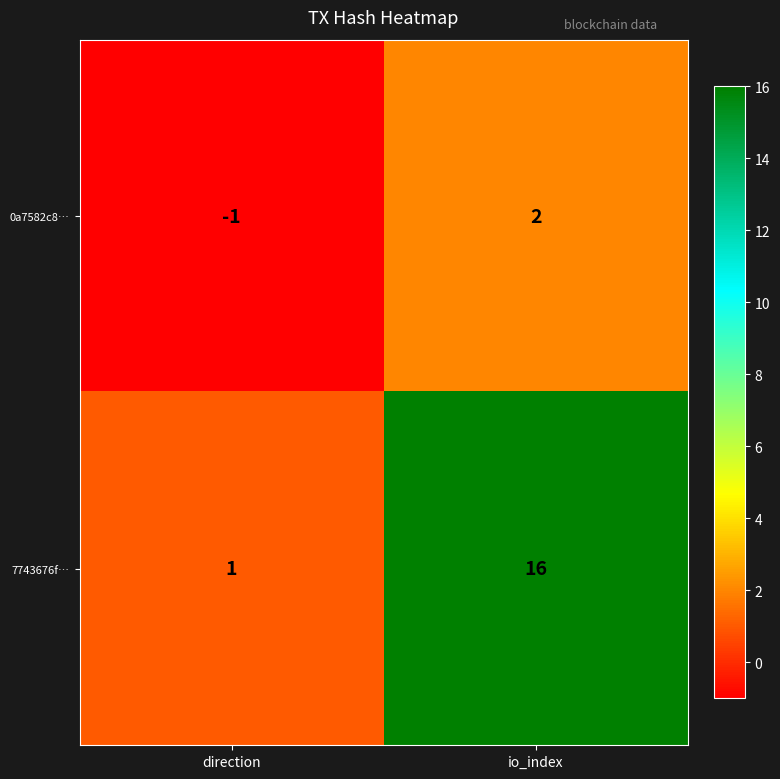

Between direction and io_index, which series saw the biggest shift?

7743676f…